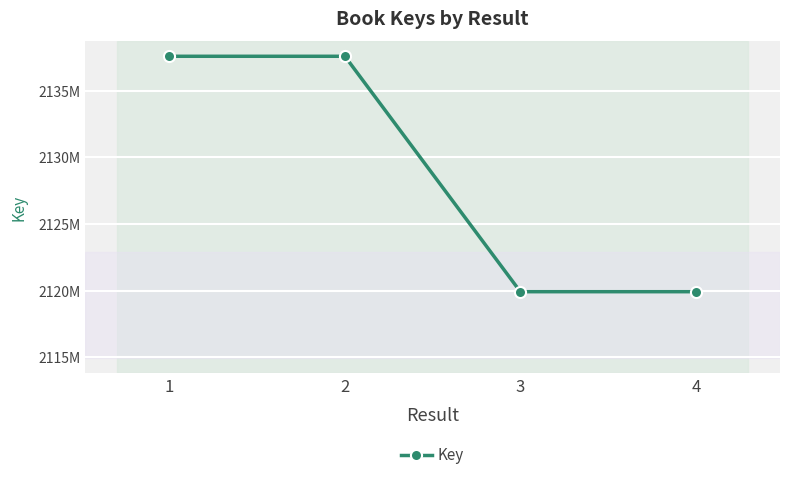

What is the value of the 4th point from the left?

2119915477